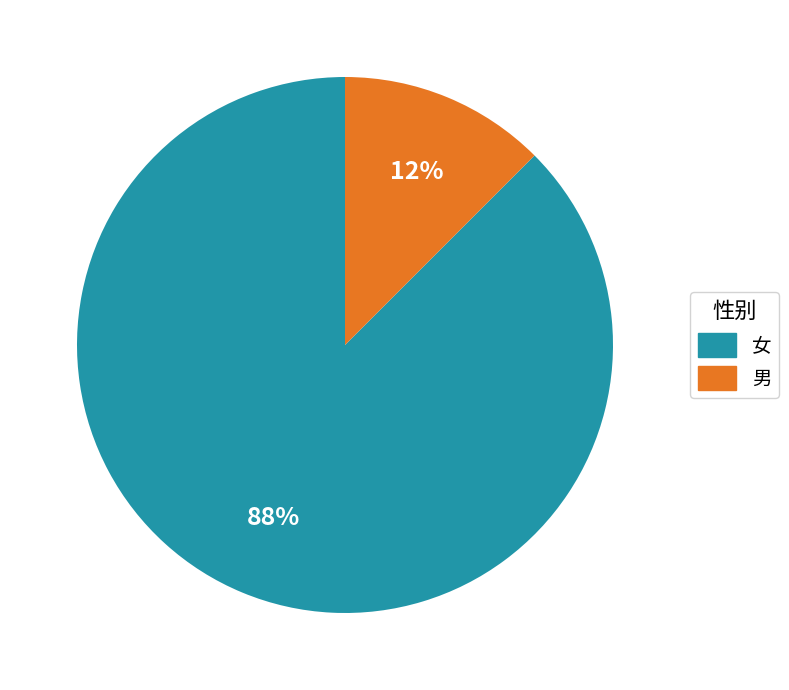

Which slice is the smallest?

男